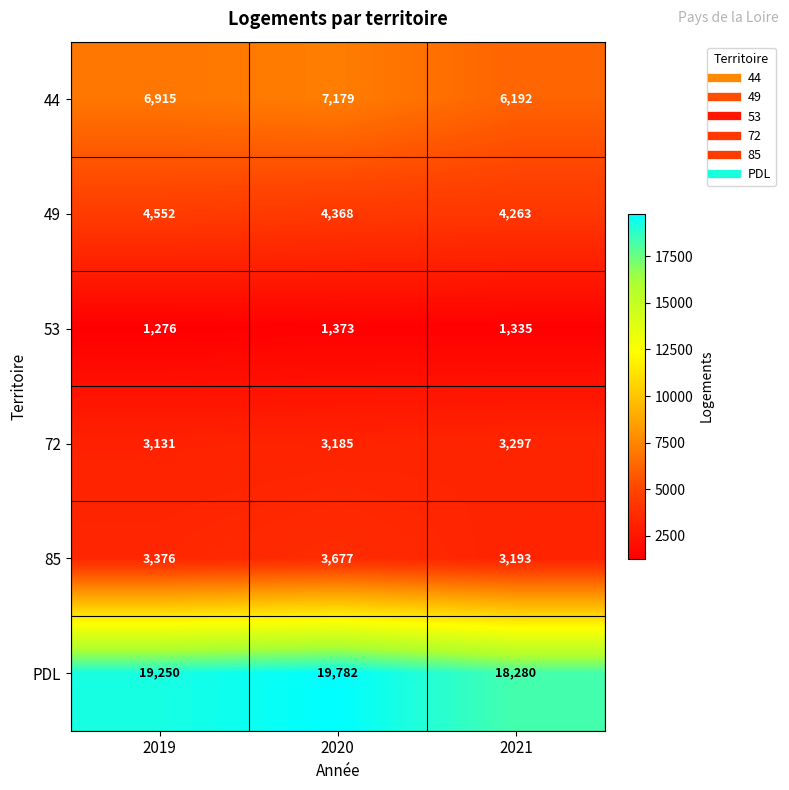

How many data points does each series have?

3